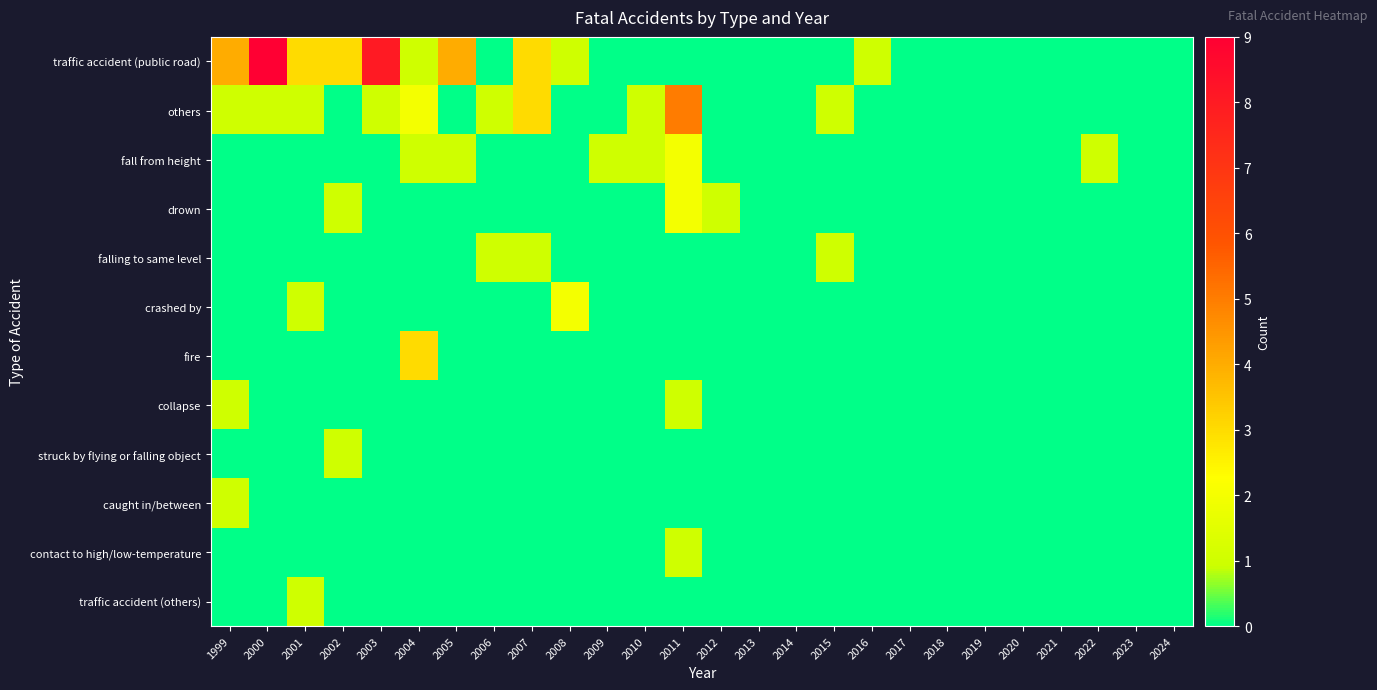

Reading left to right, transcribe all the data shown in this chart.

traffic accident (public road): 1999=4	2000=9	2001=3	2002=3	2003=8	2004=1	2005=4	2006=0	2007=3	2008=1	2009=0	2010=0	2011=0	2012=0	2013=0	2014=0	2015=0	2016=1	2017=0	2018=0	2019=0	2020=0	2021=0	2022=0	2023=0	2024=0
others: 1999=1	2000=1	2001=1	2002=0	2003=1	2004=2	2005=0	2006=1	2007=3	2008=0	2009=0	2010=1	2011=5	2012=0	2013=0	2014=0	2015=1	2016=0	2017=0	2018=0	2019=0	2020=0	2021=0	2022=0	2023=0	2024=0
fall from height: 1999=0	2000=0	2001=0	2002=0	2003=0	2004=1	2005=1	2006=0	2007=0	2008=0	2009=1	2010=1	2011=2	2012=0	2013=0	2014=0	2015=0	2016=0	2017=0	2018=0	2019=0	2020=0	2021=0	2022=1	2023=0	2024=0
drown: 1999=0	2000=0	2001=0	2002=1	2003=0	2004=0	2005=0	2006=0	2007=0	2008=0	2009=0	2010=0	2011=2	2012=1	2013=0	2014=0	2015=0	2016=0	2017=0	2018=0	2019=0	2020=0	2021=0	2022=0	2023=0	2024=0
falling to same level: 1999=0	2000=0	2001=0	2002=0	2003=0	2004=0	2005=0	2006=1	2007=1	2008=0	2009=0	2010=0	2011=0	2012=0	2013=0	2014=0	2015=1	2016=0	2017=0	2018=0	2019=0	2020=0	2021=0	2022=0	2023=0	2024=0
crashed by: 1999=0	2000=0	2001=1	2002=0	2003=0	2004=0	2005=0	2006=0	2007=0	2008=2	2009=0	2010=0	2011=0	2012=0	2013=0	2014=0	2015=0	2016=0	2017=0	2018=0	2019=0	2020=0	2021=0	2022=0	2023=0	2024=0
fire: 1999=0	2000=0	2001=0	2002=0	2003=0	2004=3	2005=0	2006=0	2007=0	2008=0	2009=0	2010=0	2011=0	2012=0	2013=0	2014=0	2015=0	2016=0	2017=0	2018=0	2019=0	2020=0	2021=0	2022=0	2023=0	2024=0
collapse: 1999=1	2000=0	2001=0	2002=0	2003=0	2004=0	2005=0	2006=0	2007=0	2008=0	2009=0	2010=0	2011=1	2012=0	2013=0	2014=0	2015=0	2016=0	2017=0	2018=0	2019=0	2020=0	2021=0	2022=0	2023=0	2024=0
struck by flying or falling object: 1999=0	2000=0	2001=0	2002=1	2003=0	2004=0	2005=0	2006=0	2007=0	2008=0	2009=0	2010=0	2011=0	2012=0	2013=0	2014=0	2015=0	2016=0	2017=0	2018=0	2019=0	2020=0	2021=0	2022=0	2023=0	2024=0
caught in/between: 1999=1	2000=0	2001=0	2002=0	2003=0	2004=0	2005=0	2006=0	2007=0	2008=0	2009=0	2010=0	2011=0	2012=0	2013=0	2014=0	2015=0	2016=0	2017=0	2018=0	2019=0	2020=0	2021=0	2022=0	2023=0	2024=0
contact to high/low-temperature: 1999=0	2000=0	2001=0	2002=0	2003=0	2004=0	2005=0	2006=0	2007=0	2008=0	2009=0	2010=0	2011=1	2012=0	2013=0	2014=0	2015=0	2016=0	2017=0	2018=0	2019=0	2020=0	2021=0	2022=0	2023=0	2024=0
traffic accident (others): 1999=0	2000=0	2001=1	2002=0	2003=0	2004=0	2005=0	2006=0	2007=0	2008=0	2009=0	2010=0	2011=0	2012=0	2013=0	2014=0	2015=0	2016=0	2017=0	2018=0	2019=0	2020=0	2021=0	2022=0	2023=0	2024=0